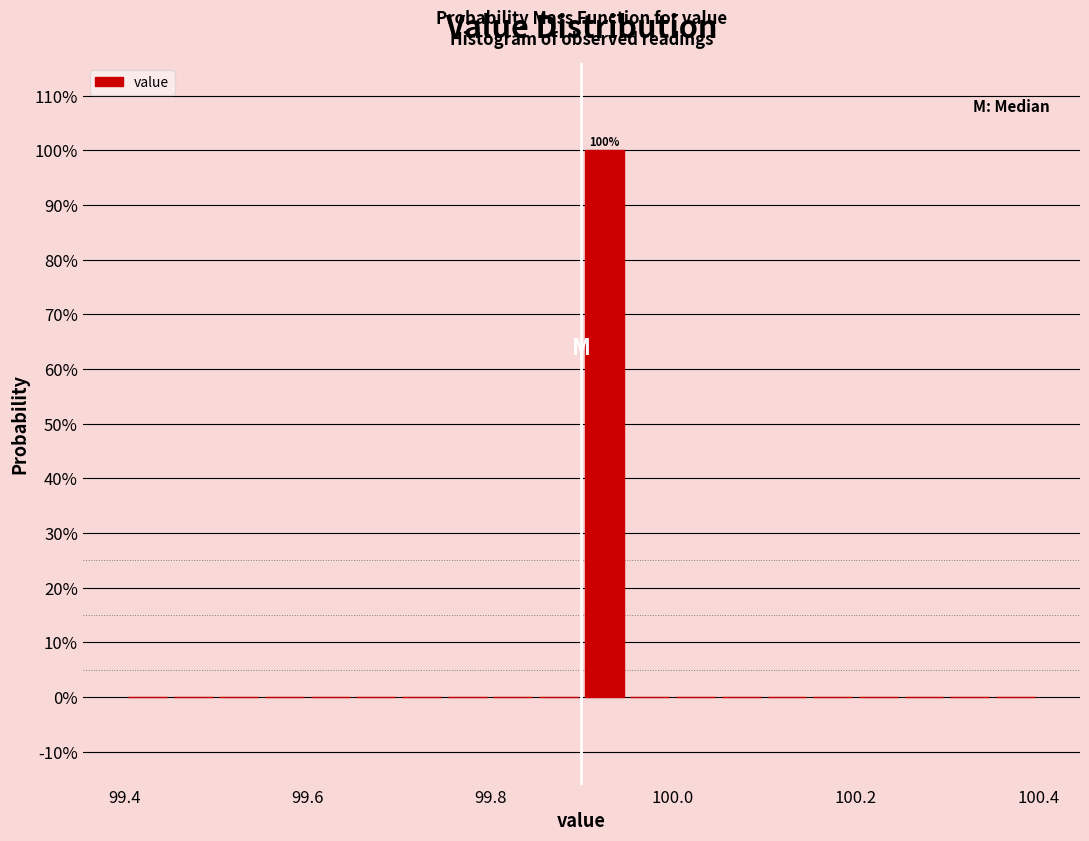

Around what value on the x-axis is the tallest bar? Give the approximate position of its centre, as read against the axis.

99.92